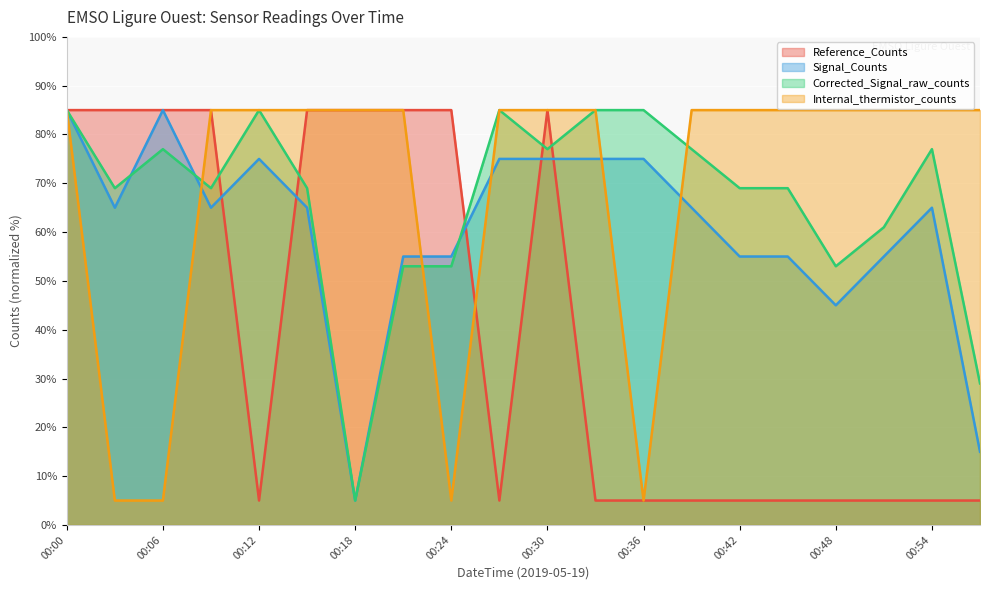

At how many categories does at least one series exceed 74?

20